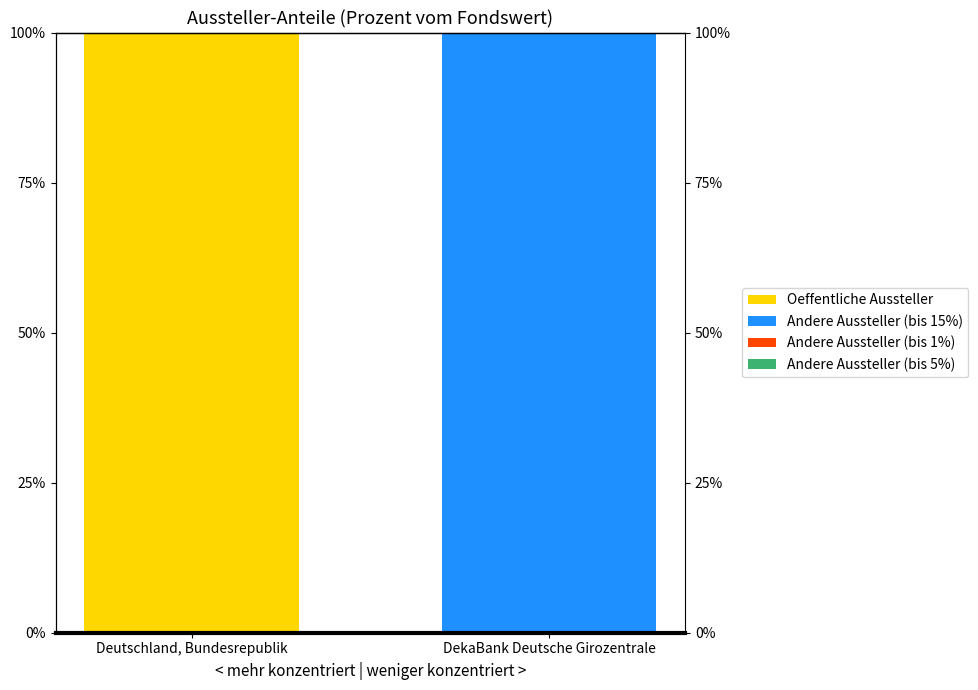

Count the number of data series in this chart.

4